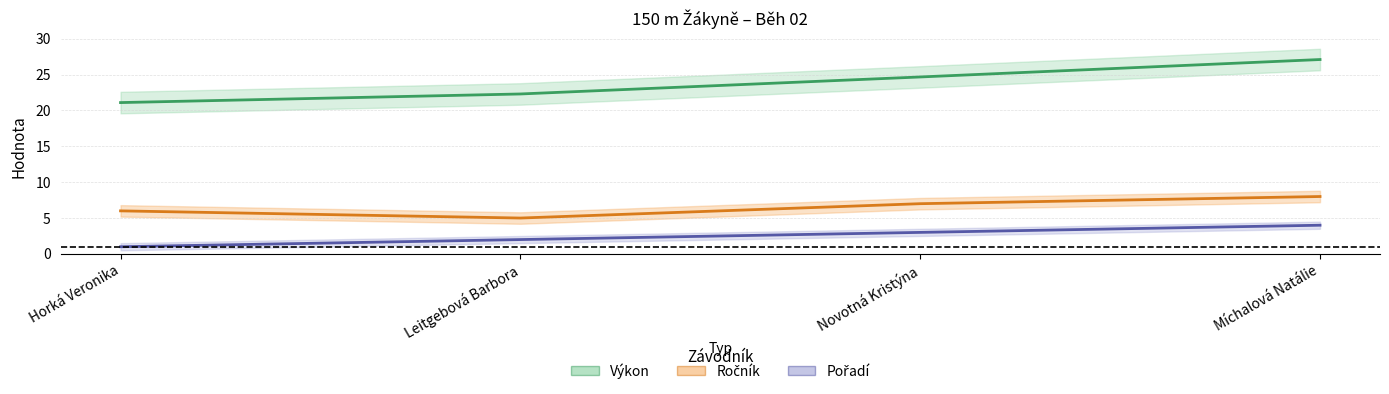

What is the smallest value displayed?

1.0